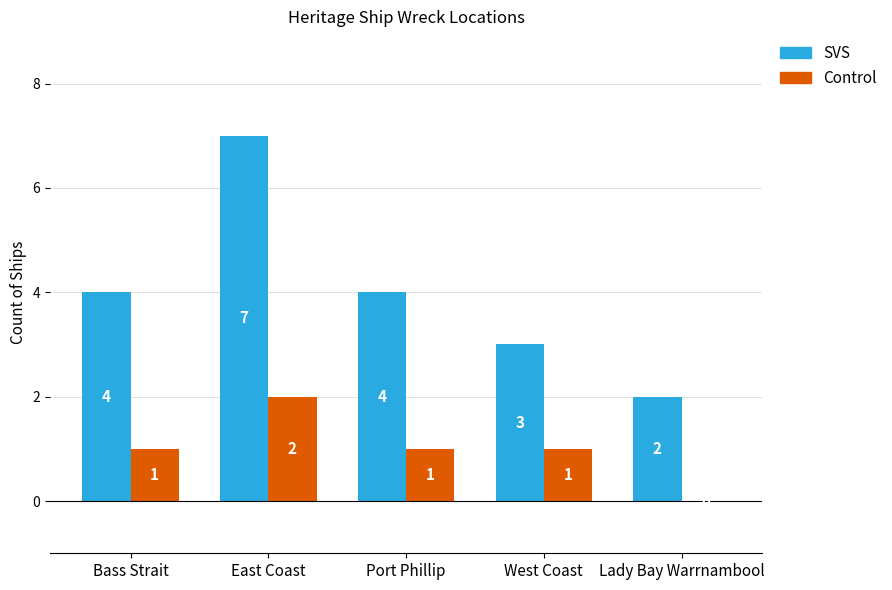

What is the approximate value of SVS at Bass Strait?

4